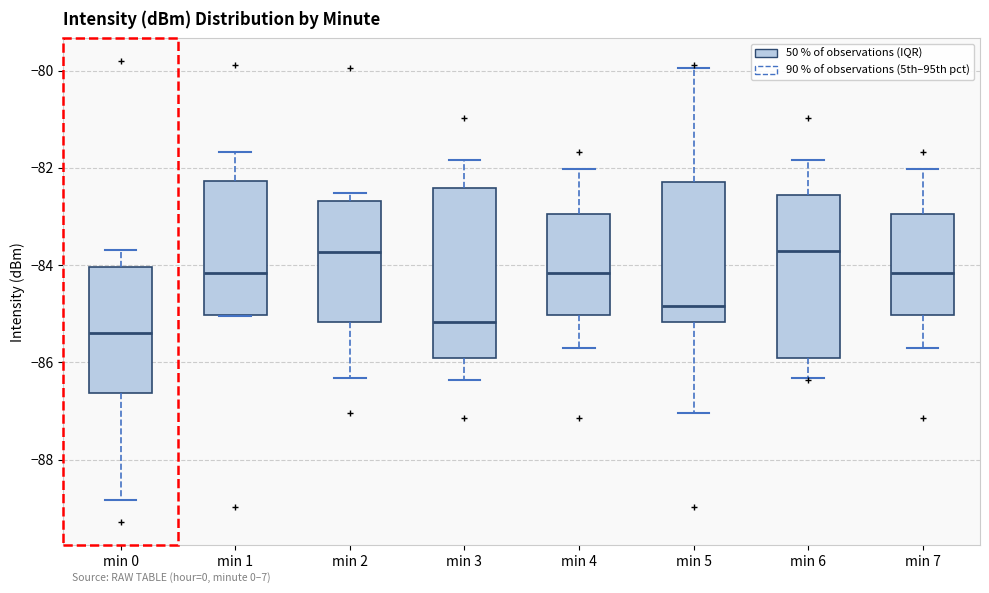

Where is the lower edge of the box for min 0 on the y-axis? The values are not printed on the chart, so give them approximately, as read against the axis.

-86.6